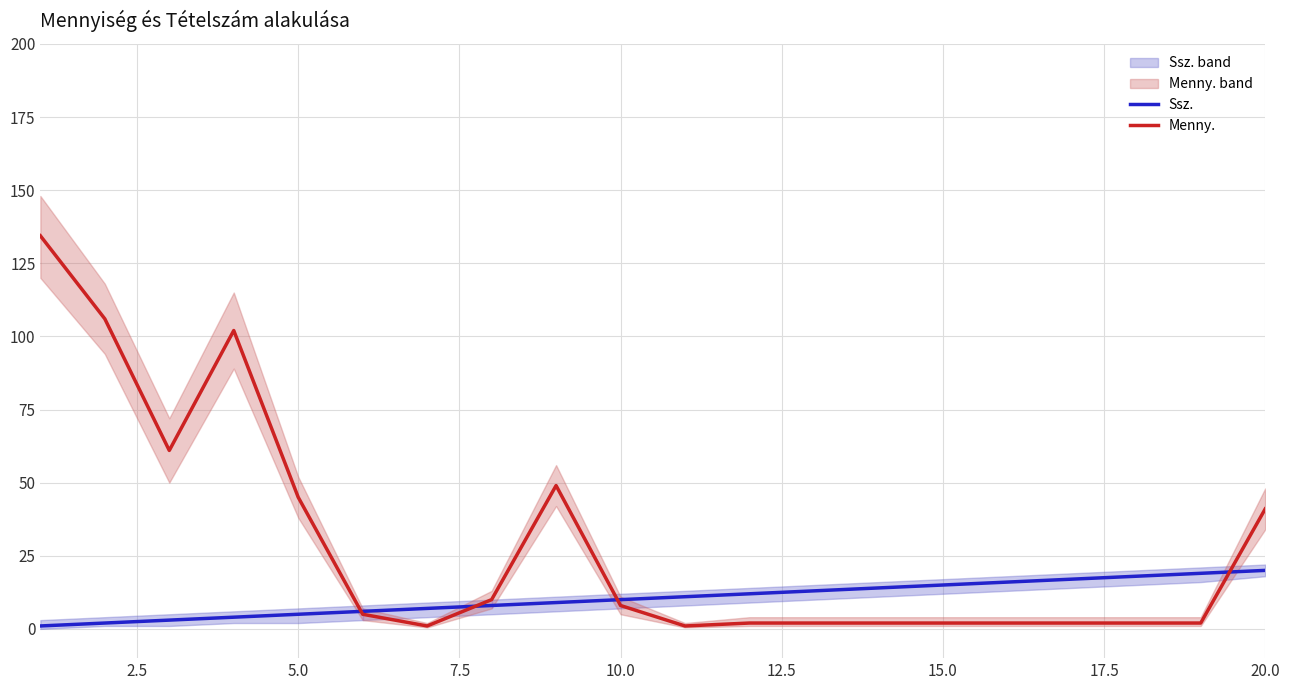

What is the maximum value for Ssz.?

20.0